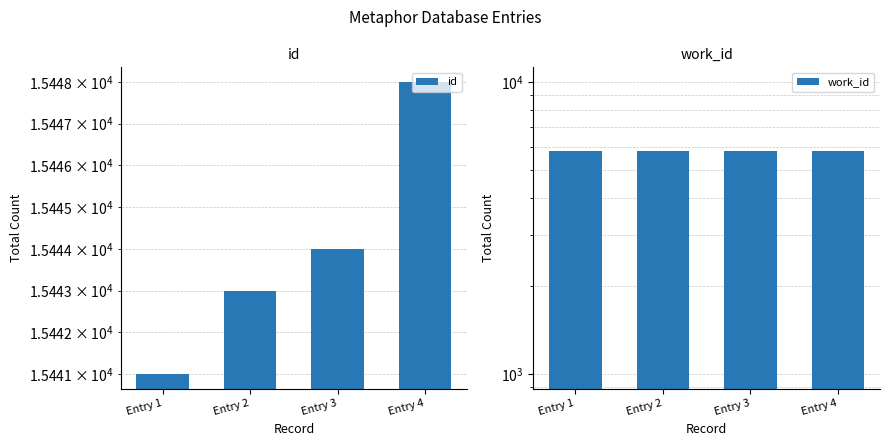

Reading right to left, extract all data points from this chart.

id: 15448	15444	15443	15441
work_id: 5787	5787	5787	5787